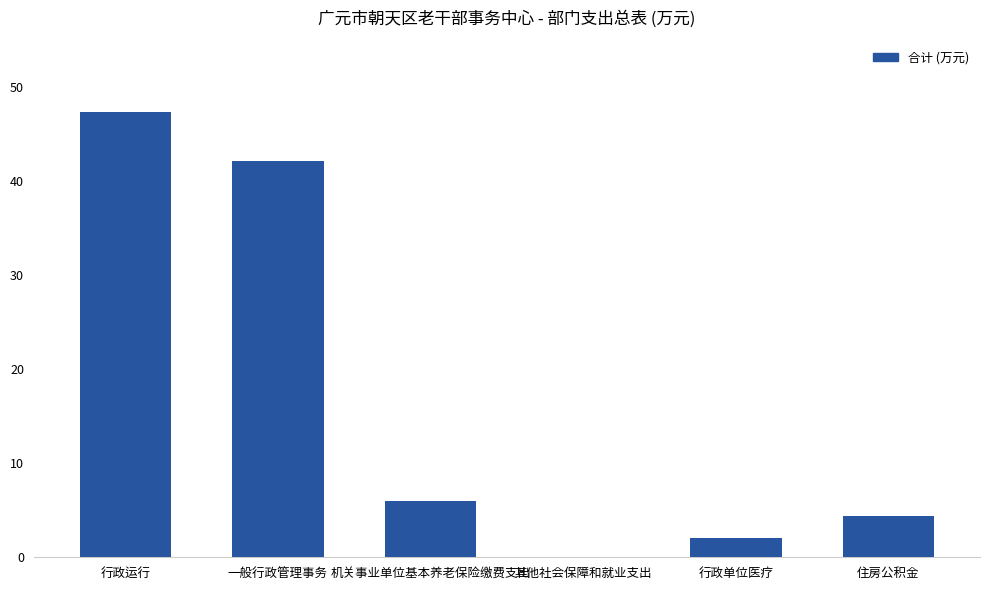

The chart shows a value of 10.8 at 行政运行. True or false?

False